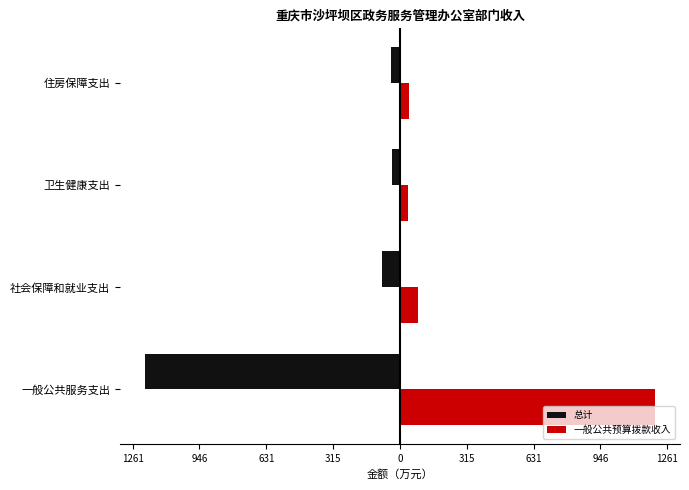

List the series in order of their overall mean, lowest first.

总计, 一般公共预算拨款收入